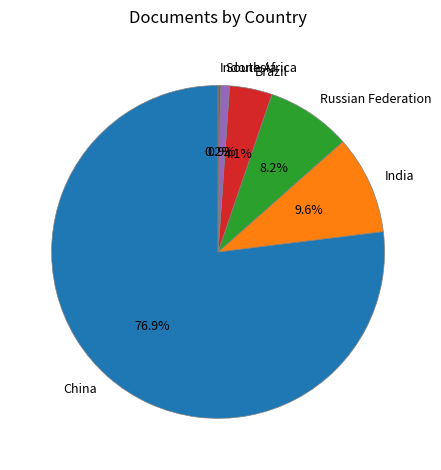

Between Russian Federation and China, which is larger?

China